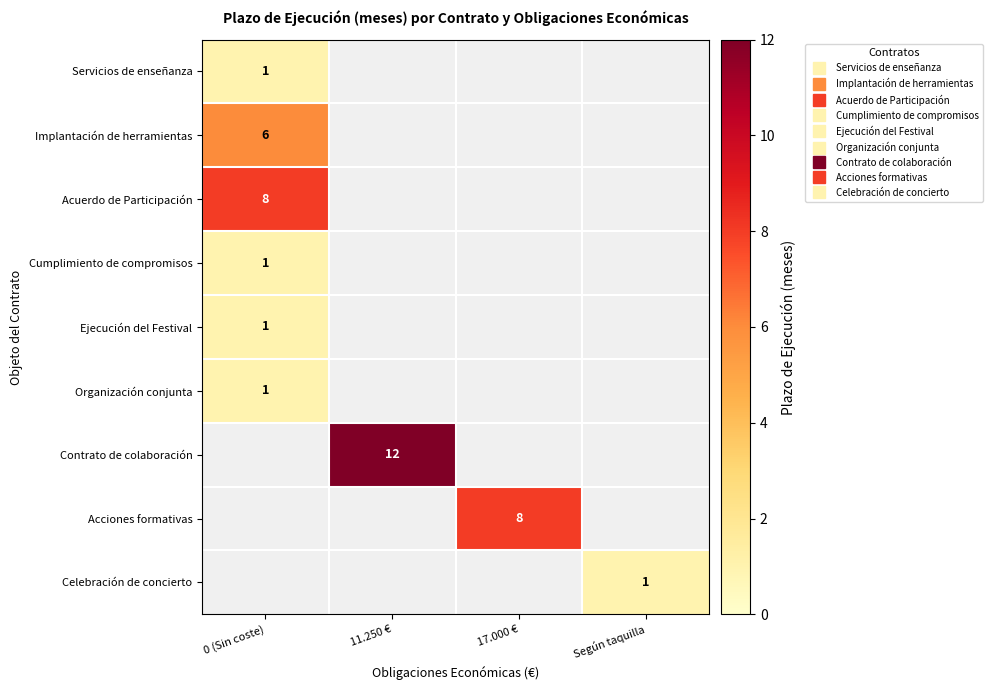

True or false: Ejecución del Festival has a value of 1.0 at 0 (Sin coste).

True